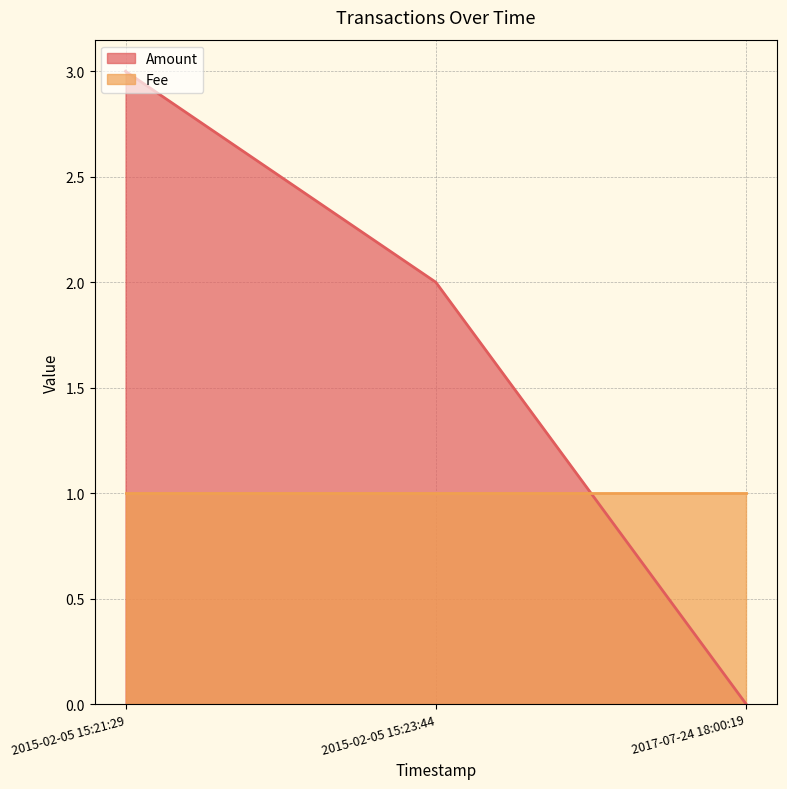

What is the difference between the highest and lowest values at 2015-02-05 15:21:29?

2